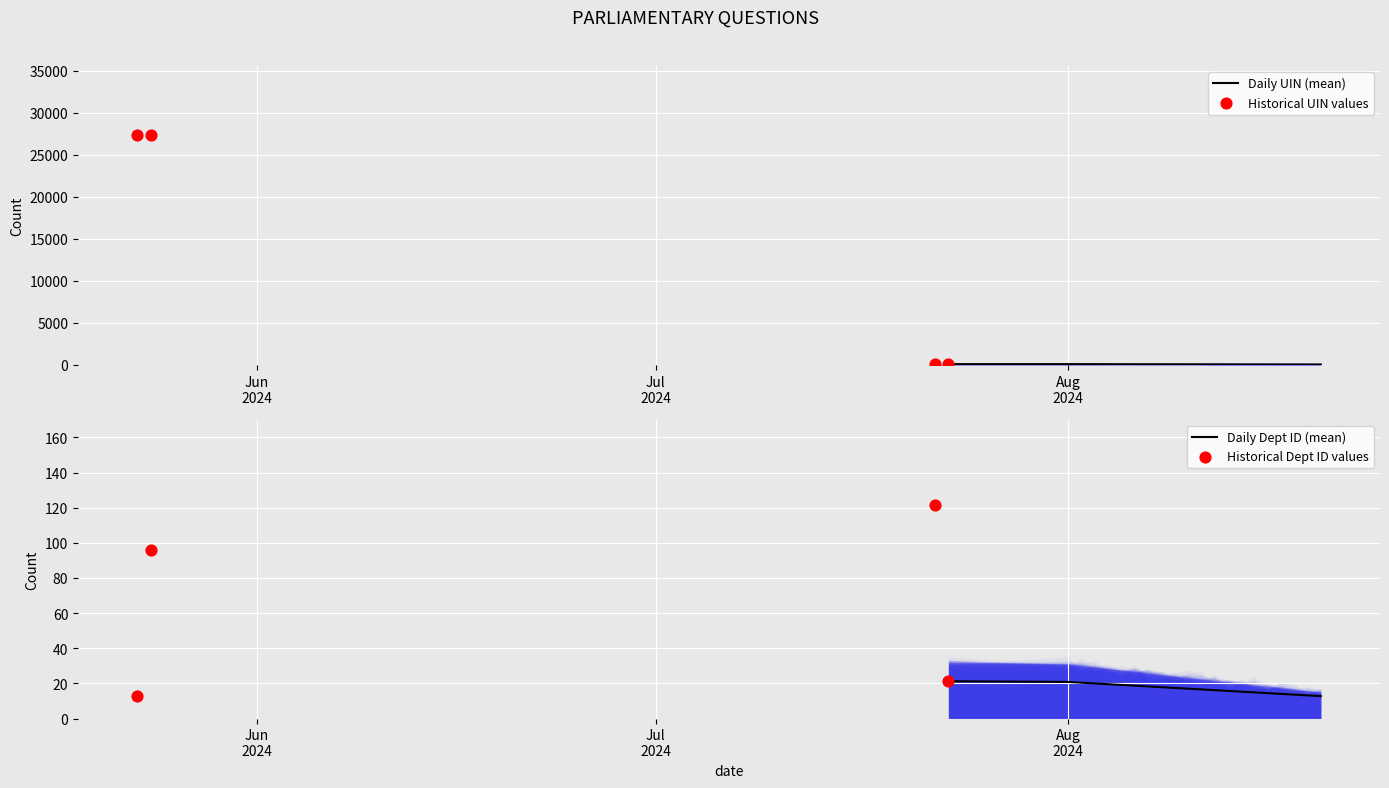

Is the value of answering_dept_id at 8 greater than the value of uin at 2?

No